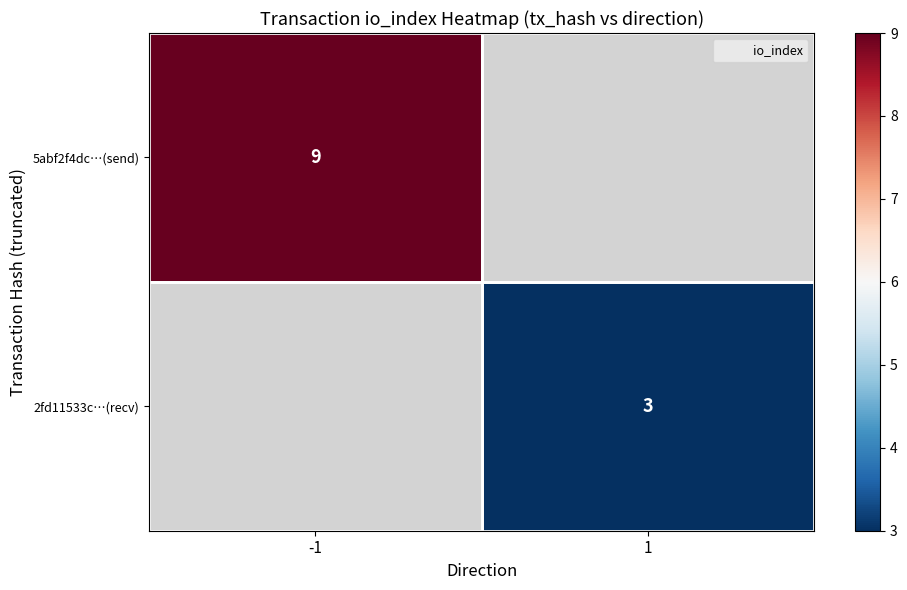

List the labels in order of 5abf2f4dc…(send) value, largest first.

-1, 1